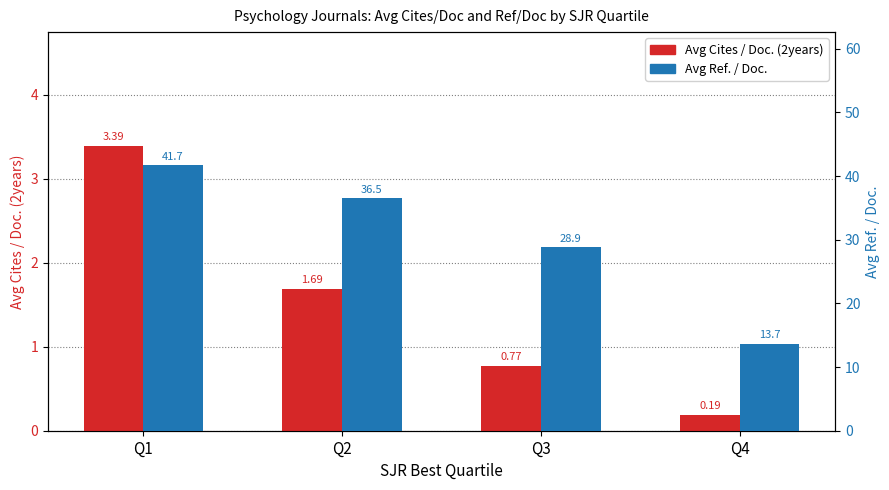

What are all the series names shown in the legend?

Avg Cites / Doc. (2years), Avg Ref. / Doc.